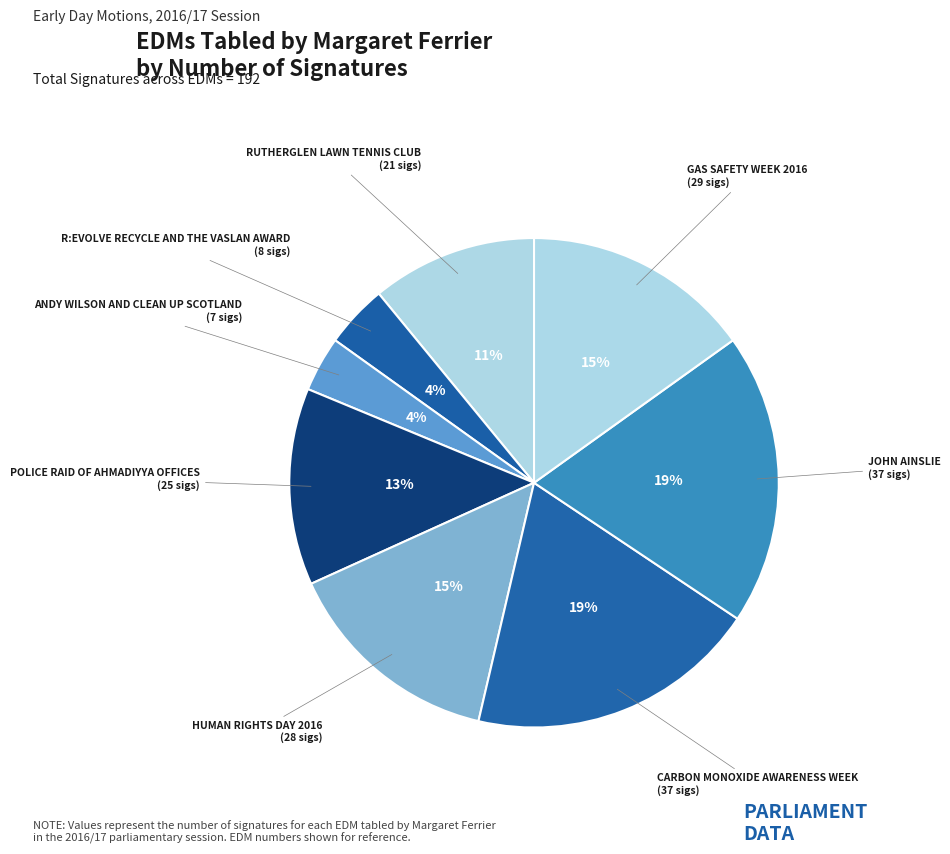

To the nearest percent, what is the average slice percentage?

12%